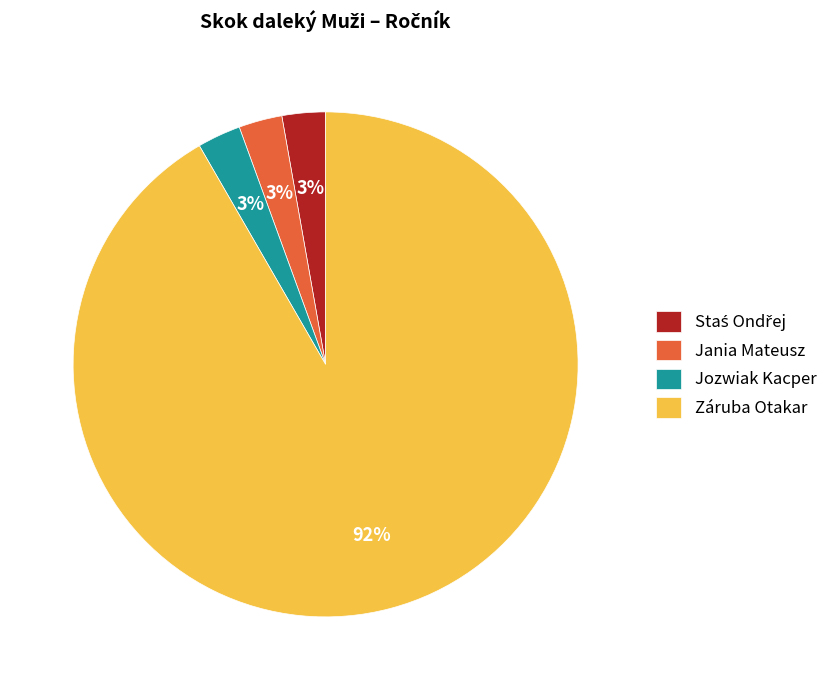

To the nearest percent, what is the combined percentage of Jania Mateusz and Záruba Otakar?

94%